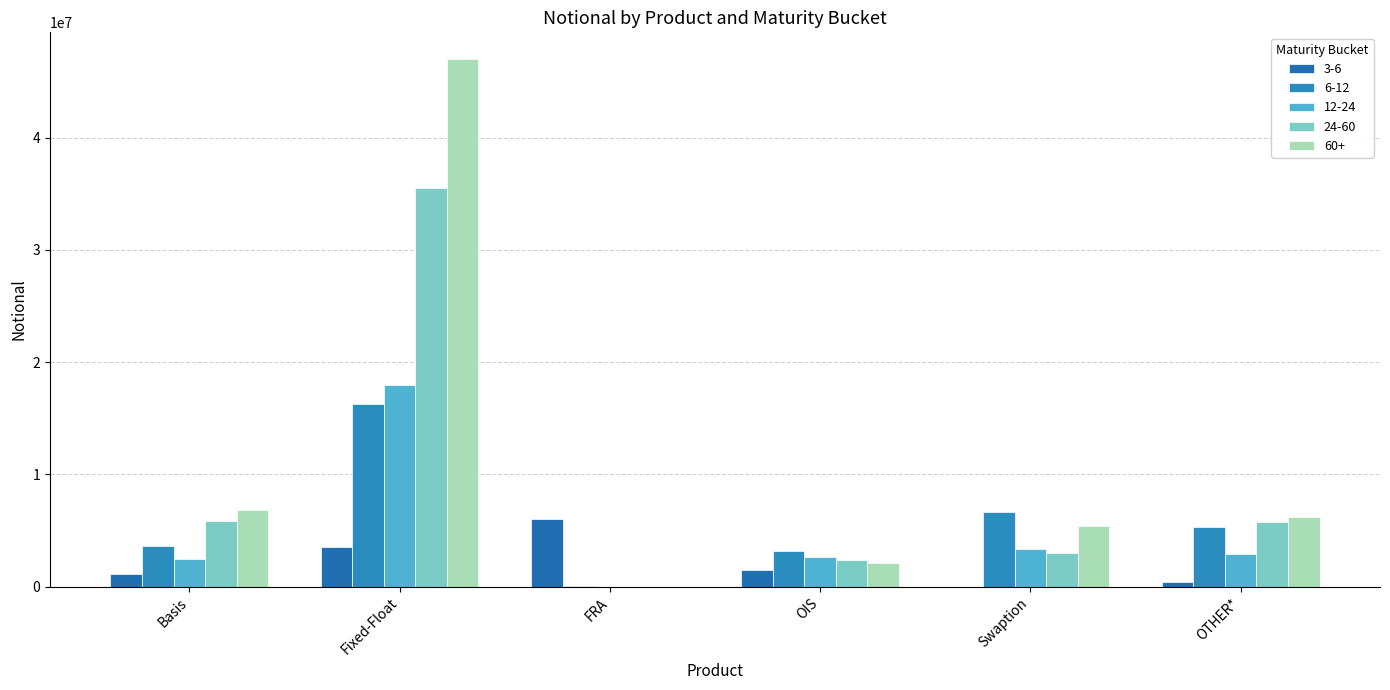

True or false: 3-6 has a value of 4414 at Swaption.

False